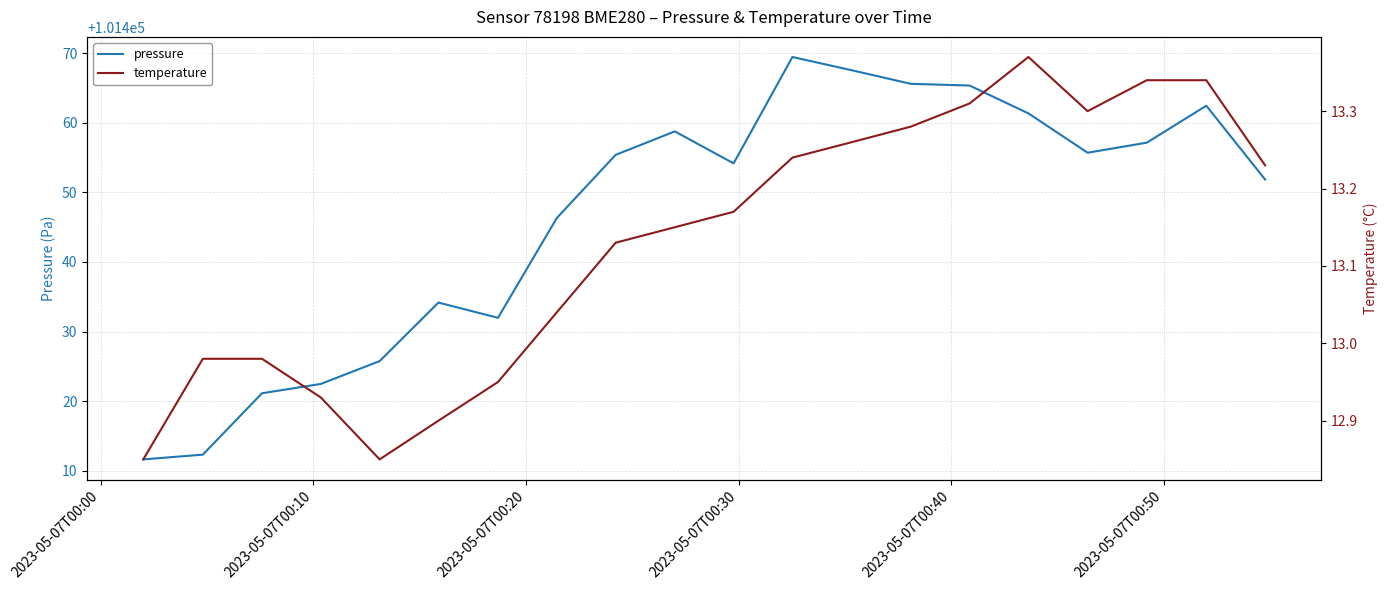

What is the highest value of the pressure series?

101469.4